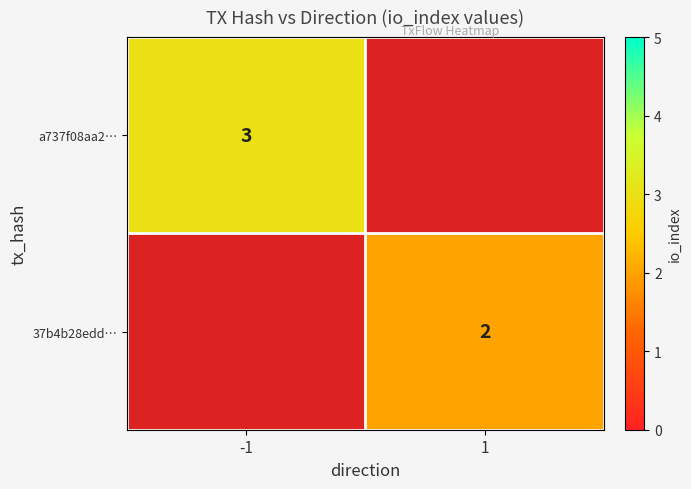

The value of 37b4b28edd… at 1 is 3. True or false?

False